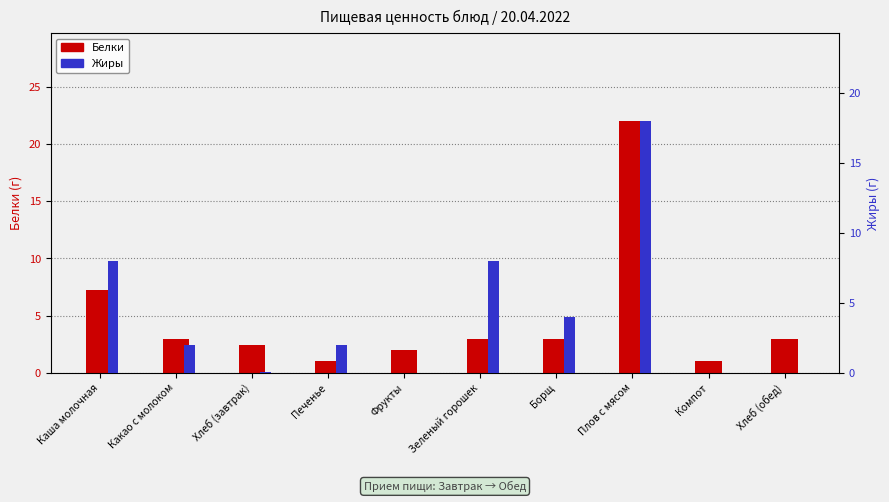

At which category is the sum across all series the highest?

Плов с мясом